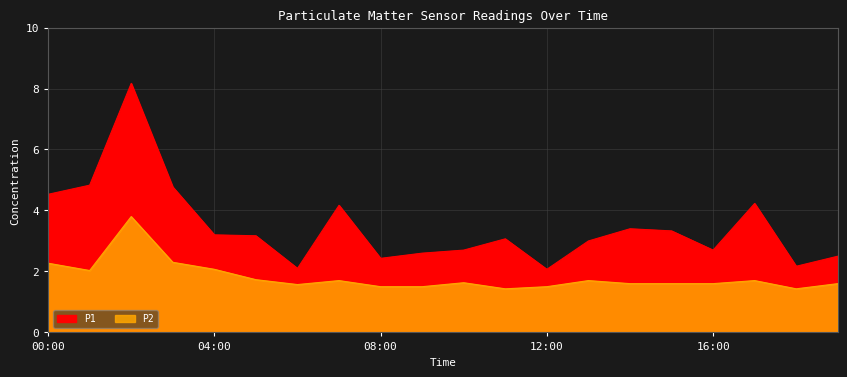

Reading left to right, list all the values displayed in this chart.

P1: 00:00=4.5	01:00=4.8	02:00=8.2	03:00=4.8	04:00=3.2	05:00=3.2	06:00=2.1	07:00=4.2	08:00=2.4	09:00=2.6	10:00=2.7	11:00=3.1	12:00=2.1	13:00=3.0	14:00=3.4	15:00=3.3	16:00=2.7	17:00=4.2	18:00=2.2	19:00=2.5
P2: 00:00=2.3	01:00=2.0	02:00=3.8	03:00=2.3	04:00=2.1	05:00=1.7	06:00=1.6	07:00=1.7	08:00=1.5	09:00=1.5	10:00=1.6	11:00=1.4	12:00=1.5	13:00=1.7	14:00=1.6	15:00=1.6	16:00=1.6	17:00=1.7	18:00=1.4	19:00=1.6